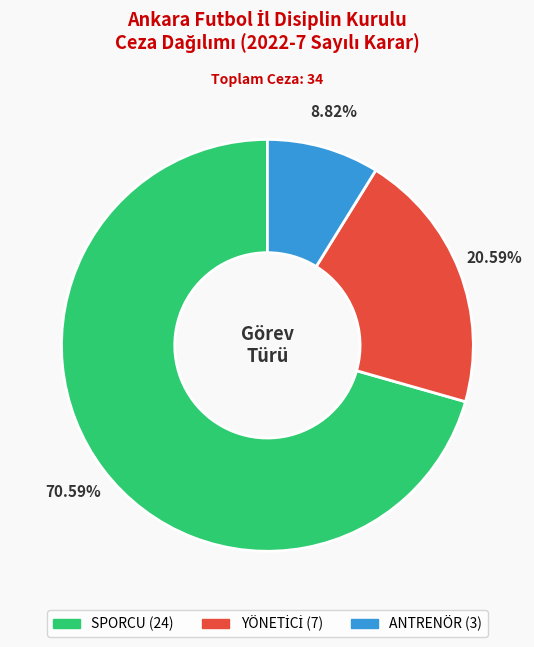

Which slice represents more than half of the pie?

SPORCU